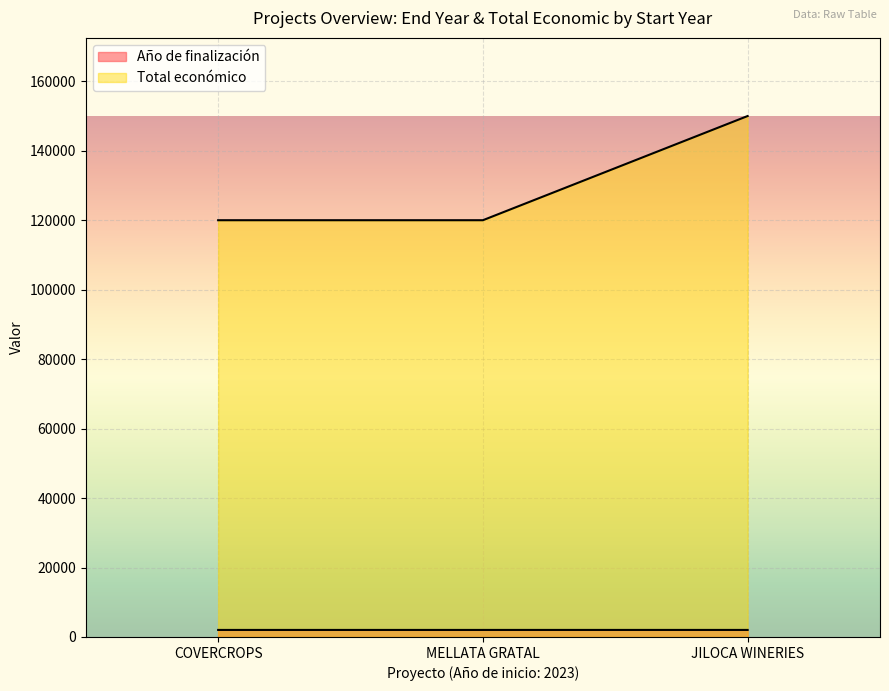

How many lines are shown in the chart?

2